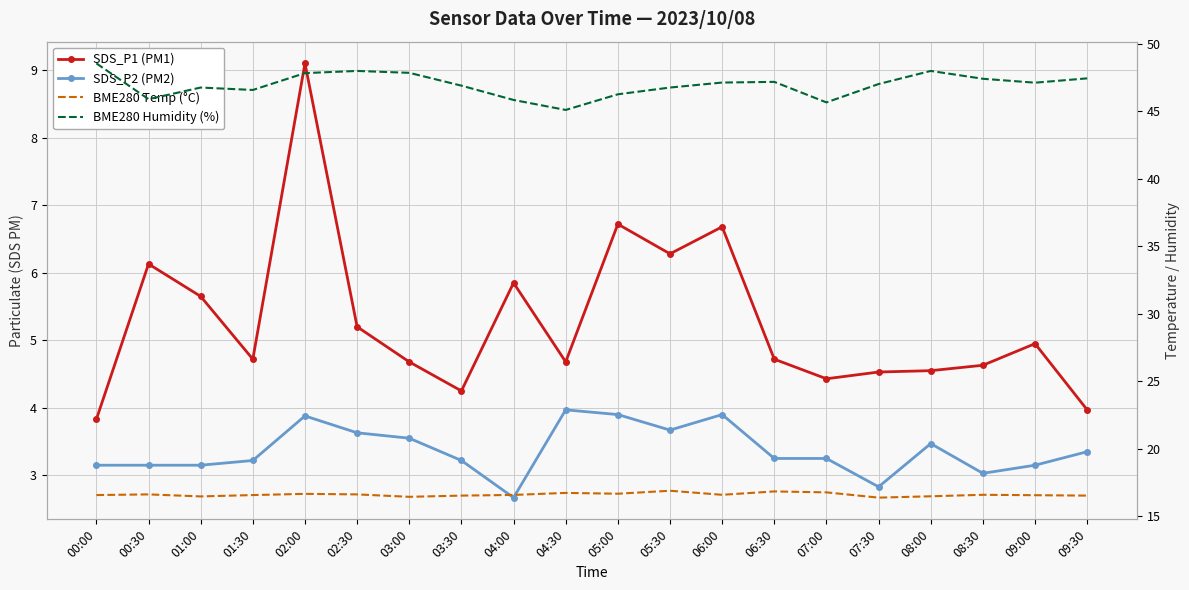

What is the difference between the maximum and second lowest values in the BME280 Temp (°C) series?

0.4